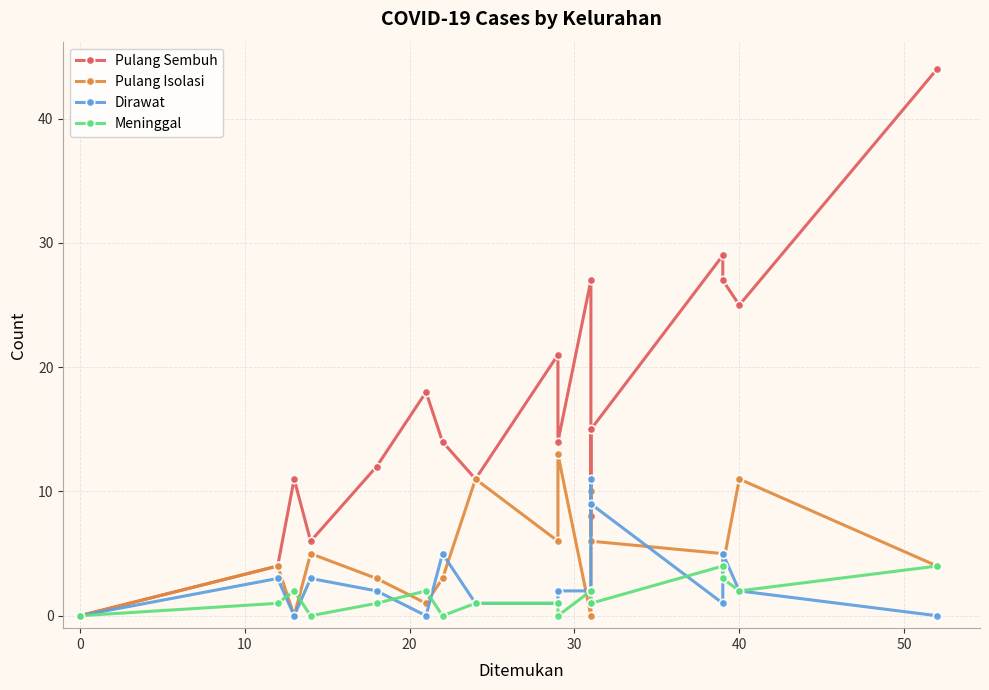

At 20, list the series in order from largest to smallest.

Pulang Sembuh, Pulang Isolasi, Dirawat, Meninggal